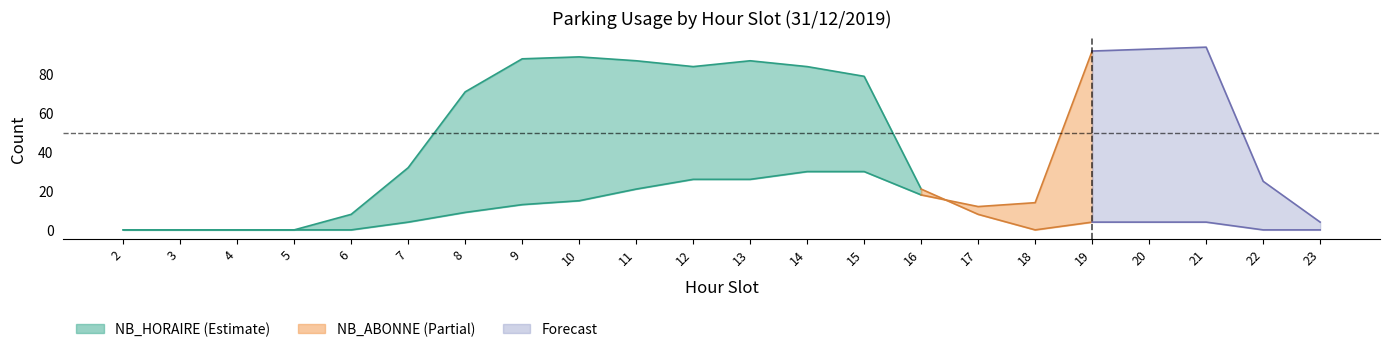

Reading left to right, transcribe all the data shown in this chart.

NB_HORAIRE: 2=0	3=0	4=0	5=0	6=0	7=4	8=9	9=13	10=15	11=21	12=26	13=26	14=30	15=30	16=18	17=12	18=14	19=92	20=93	21=94	22=25	23=4
NB_ABONNE: 2=0	3=0	4=0	5=0	6=8	7=32	8=71	9=88	10=89	11=87	12=84	13=87	14=84	15=79	16=21	17=8	18=0	19=4	20=4	21=4	22=0	23=0